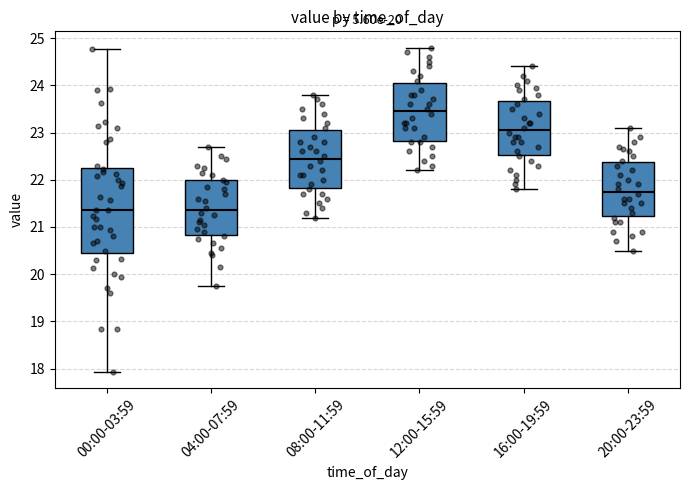

Reading left to right, read every box against the y-axis: the position of its median line, the range the box covers, and the ends of its whiskers. The values are not printed on the chart, so give them approximately, as read against the axis.

00:00-03:59: median 21.4, box 20.5 to 22.2, whiskers 17.9 to 24.8
04:00-07:59: median 21.4, box 20.8 to 22.0, whiskers 19.8 to 22.7
08:00-11:59: median 22.5, box 21.8 to 23.1, whiskers 21.2 to 23.8
12:00-15:59: median 23.5, box 22.8 to 24.1, whiskers 22.2 to 24.8
16:00-19:59: median 23.1, box 22.5 to 23.7, whiskers 21.8 to 24.4
20:00-23:59: median 21.8, box 21.2 to 22.4, whiskers 20.5 to 23.1